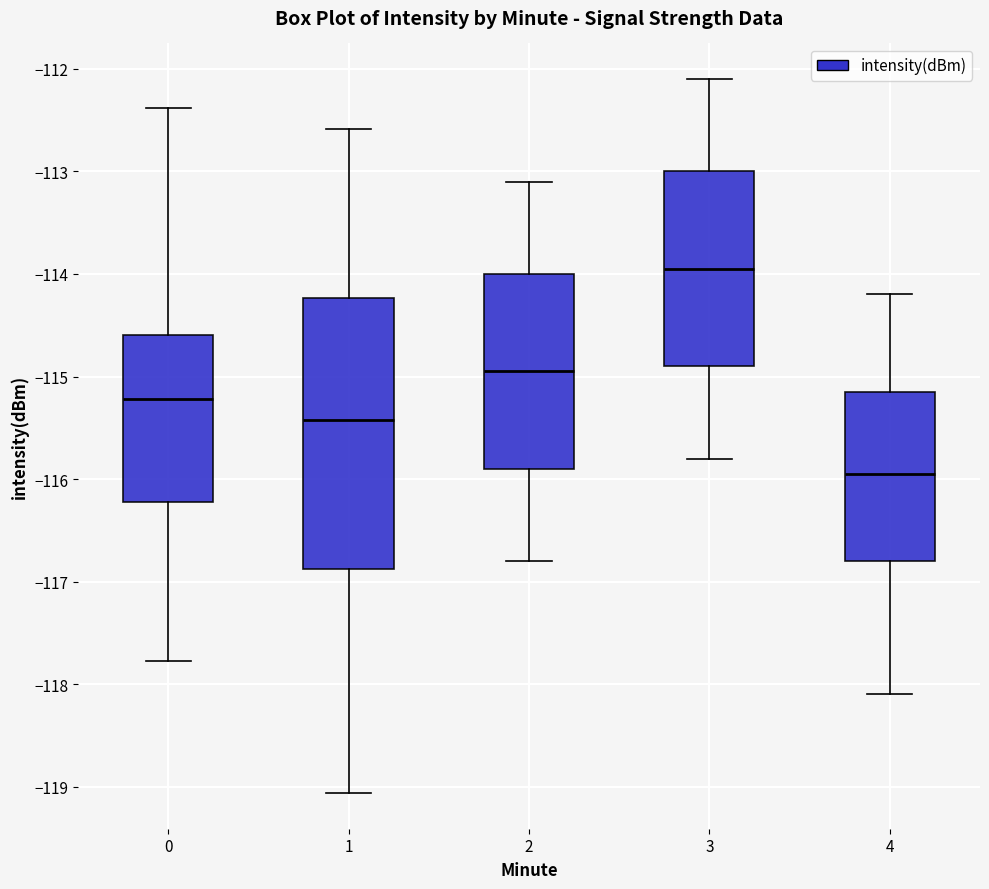

Which box's median line is the lowest?

4